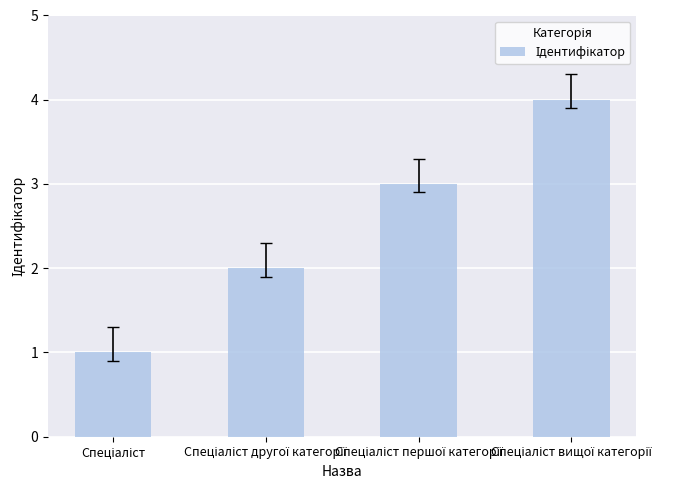

Reading left to right, extract all data points from this chart.

1	2	3	4